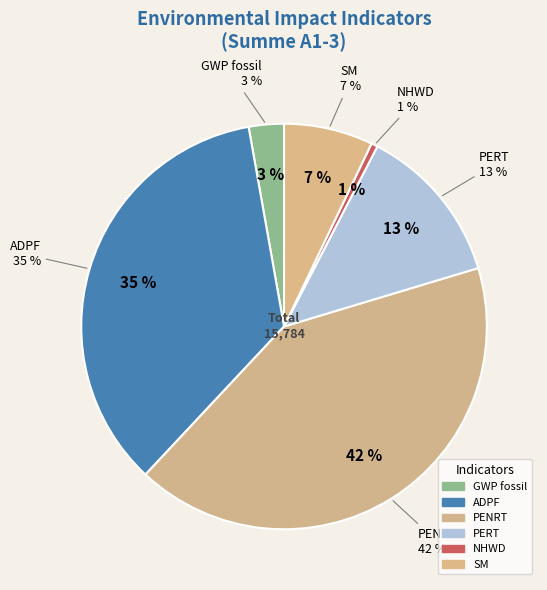

To the nearest percent, what percentage of the pie is PERT?

13%